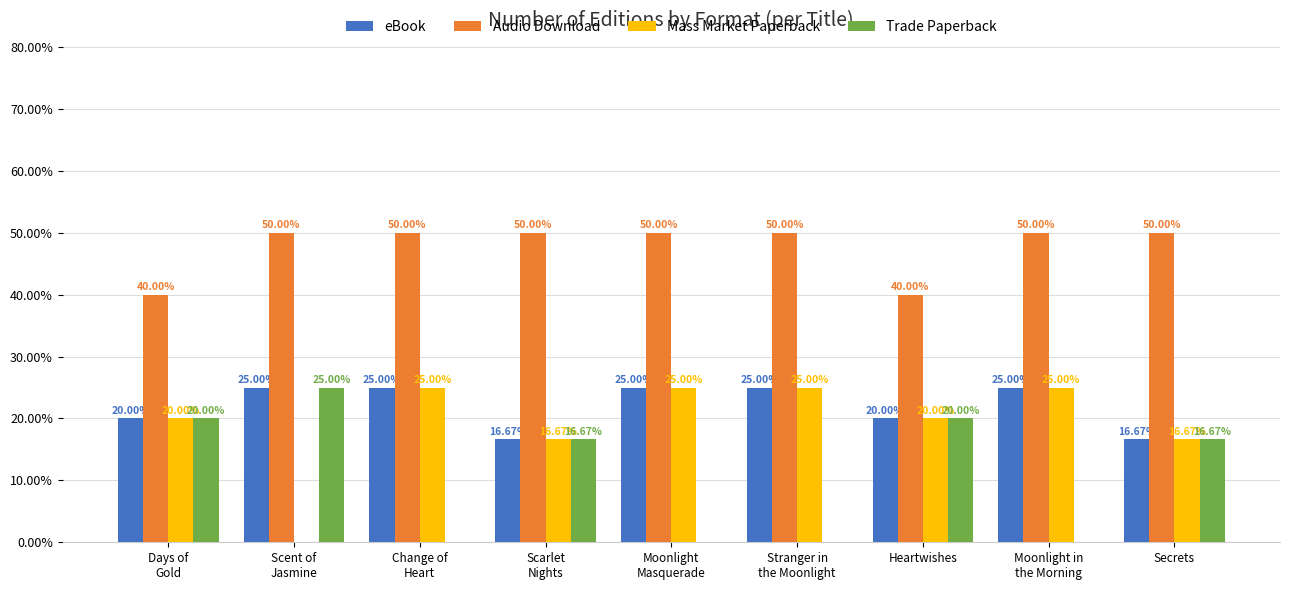

Rank the series at Stranger in
the Moonlight from highest to lowest value.

Audio Download, eBook, Mass Market Paperback, Trade Paperback